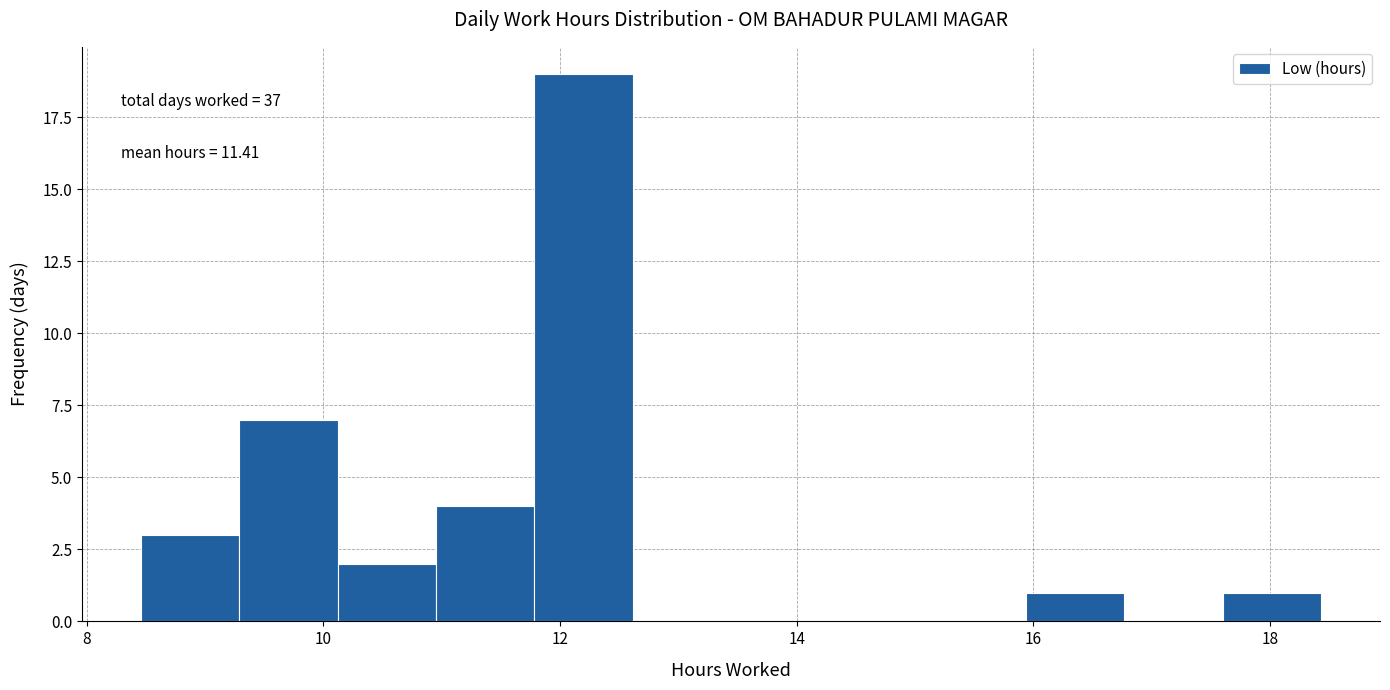

Which range on the x-axis has the tallest bar?

11.8 to 12.6